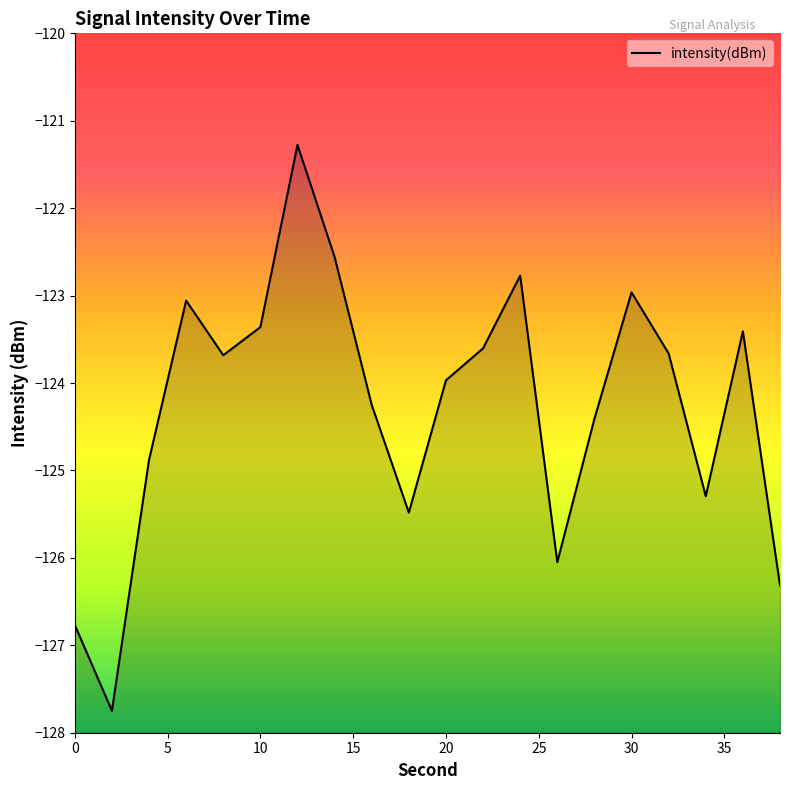

Rank the categories by value from highest to lowest.

12, 14, 24, 30, 6, 10, 36, 22, 32, 8, 20, 16, 28, 4, 34, 18, 26, 38, 0, 2